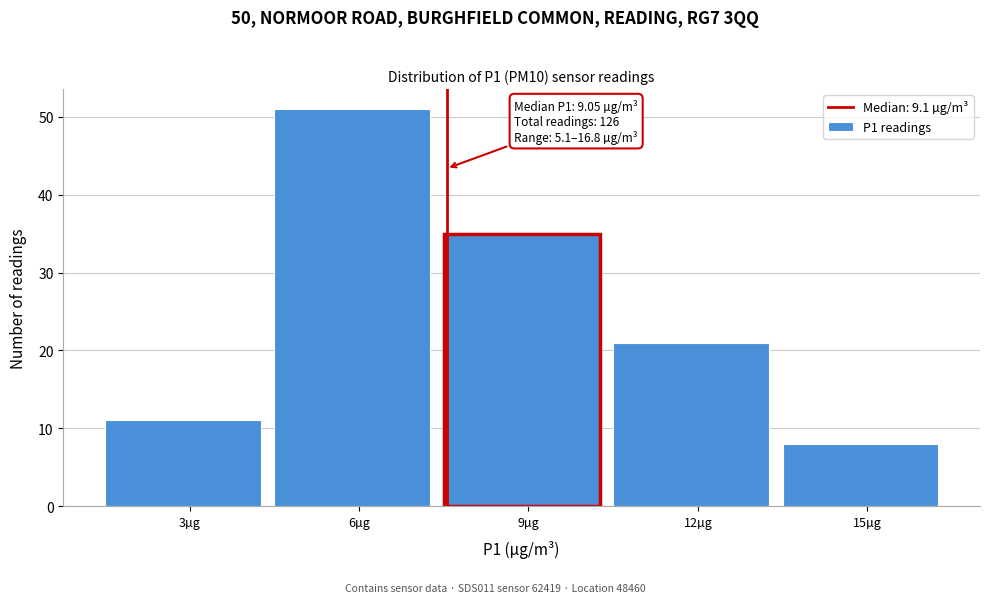

Reading left to right, transcribe all the data shown in this chart.

11	51	35	21	8